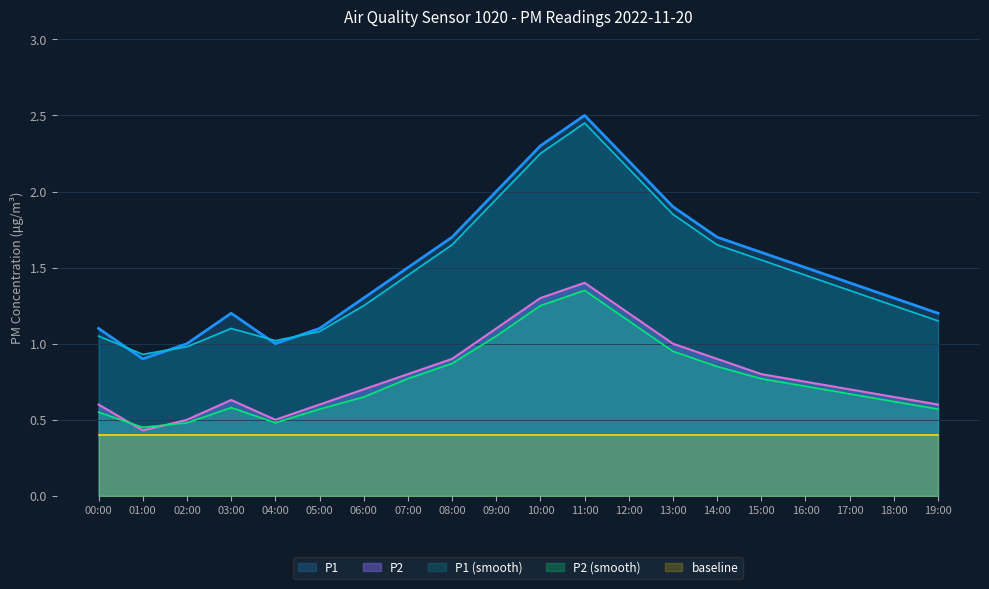

Which category has the highest value across all series?

11:00